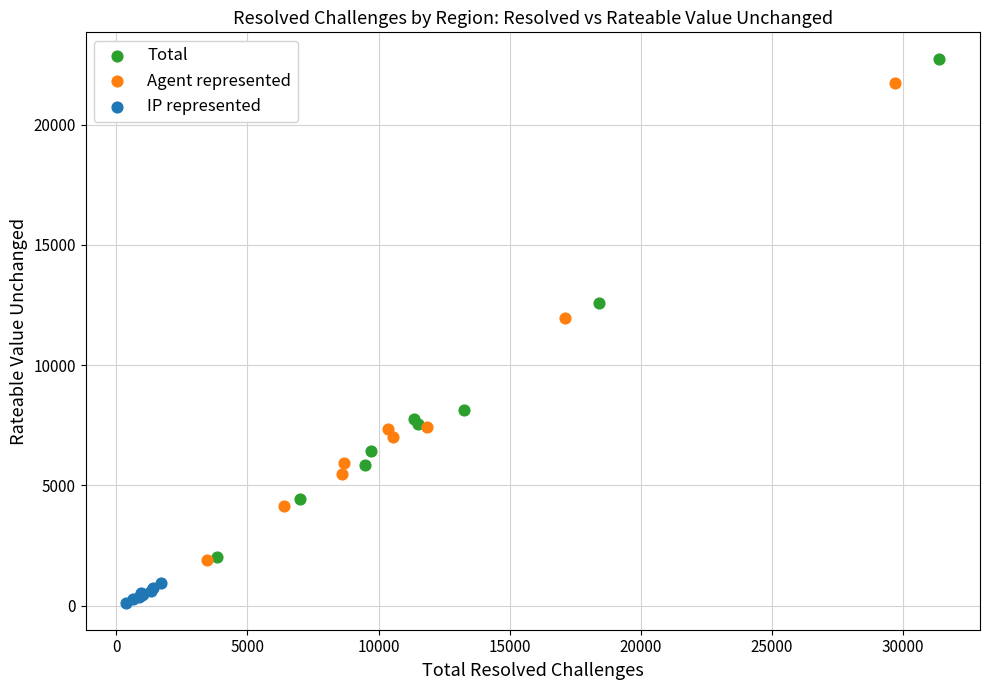

Which series reaches the minimum Y coordinate?

IP represented